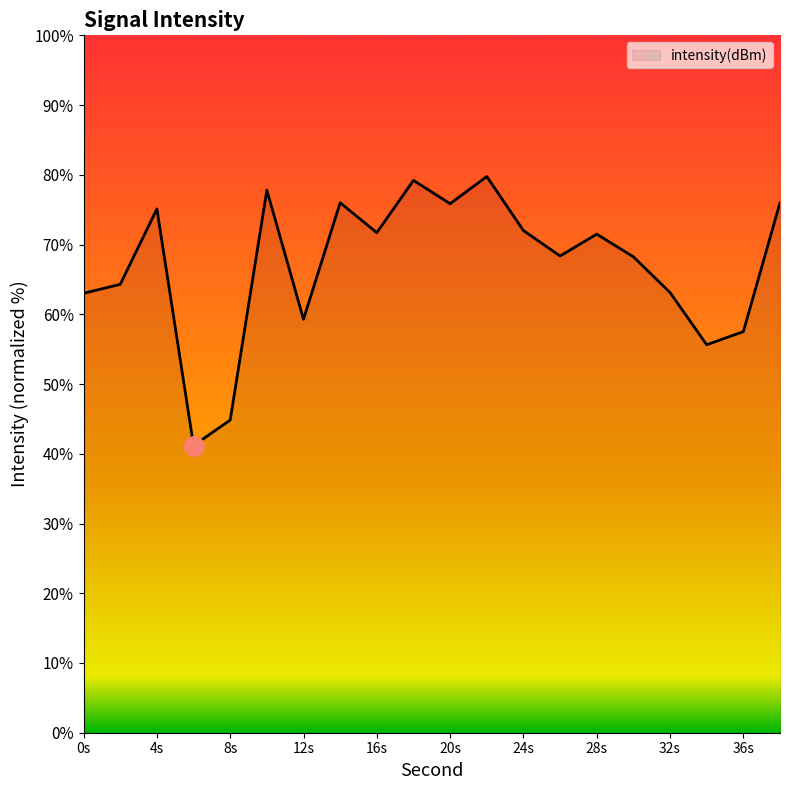

What is the difference between the maximum and minimum values?

38.6